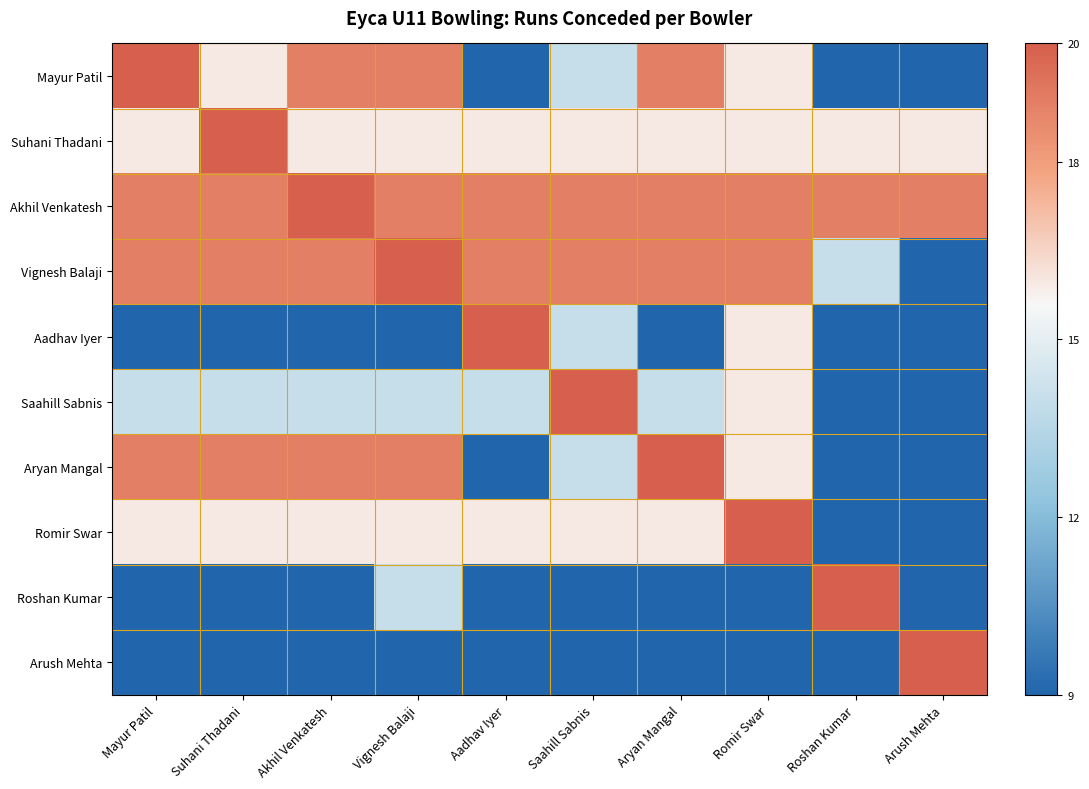

Which label corresponds to the smallest value in the chart?

Aadhav Iyer